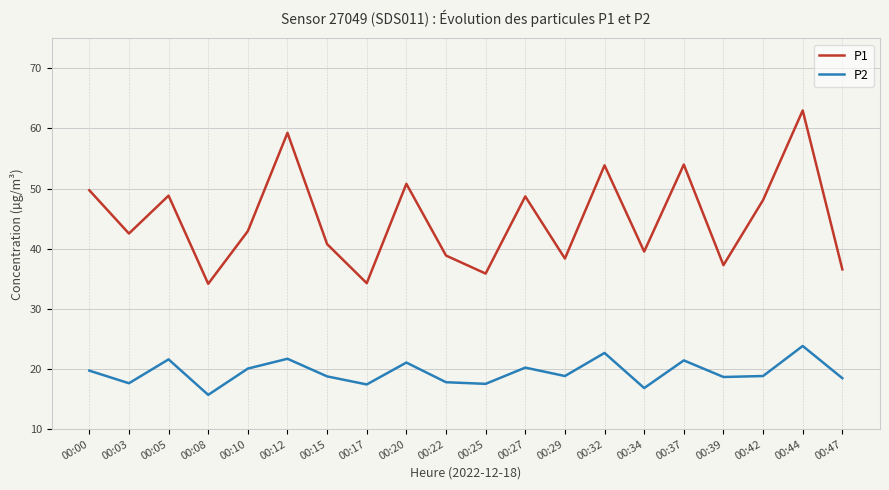

Rank the series by their maximum value, from lowest to highest.

P2, P1